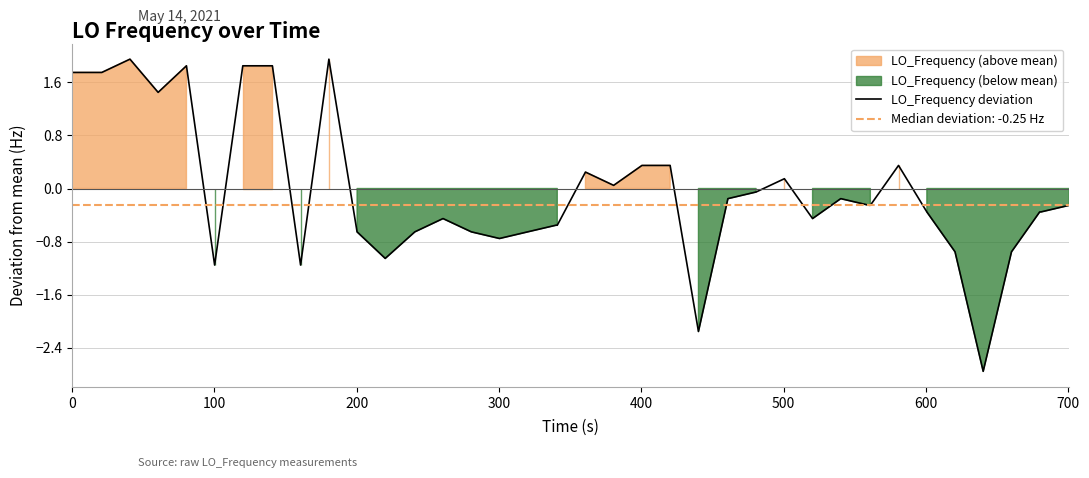

How many points are higher than both their immediate neighbors (excluding endpoints)?

8